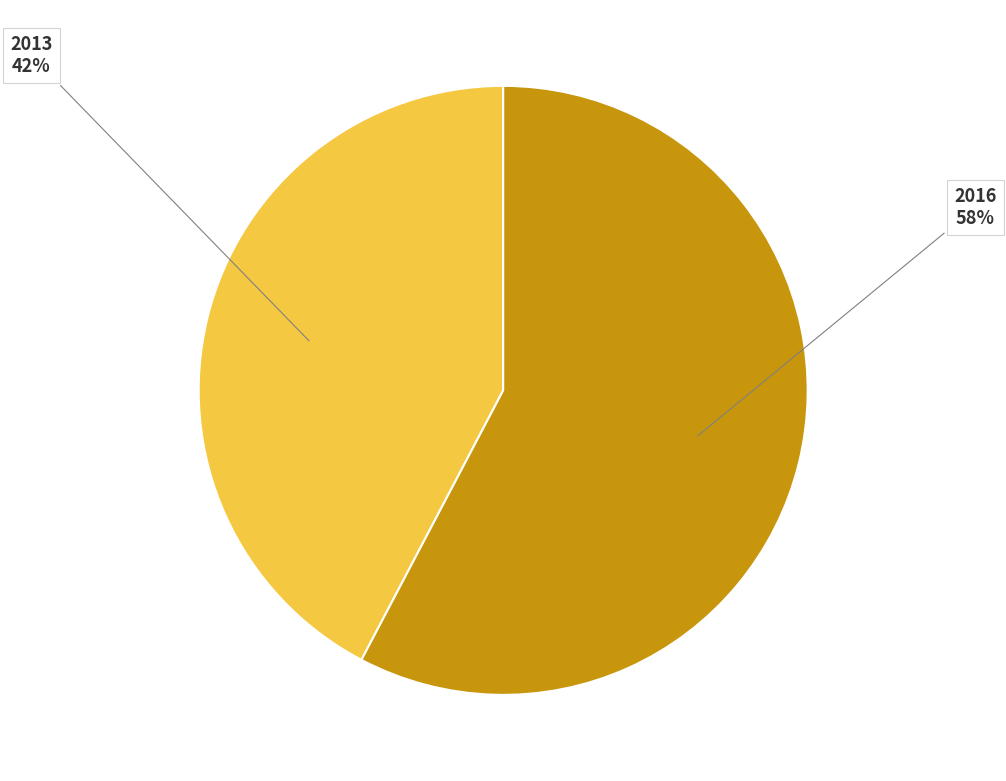

Is there a majority slice in this chart?

Yes